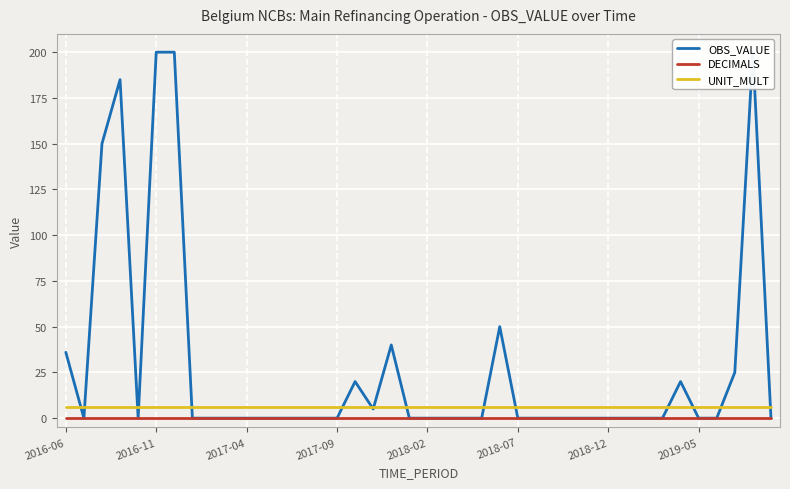

Rank the series by their average value, from lowest to highest.

DECIMALS, UNIT_MULT, OBS_VALUE